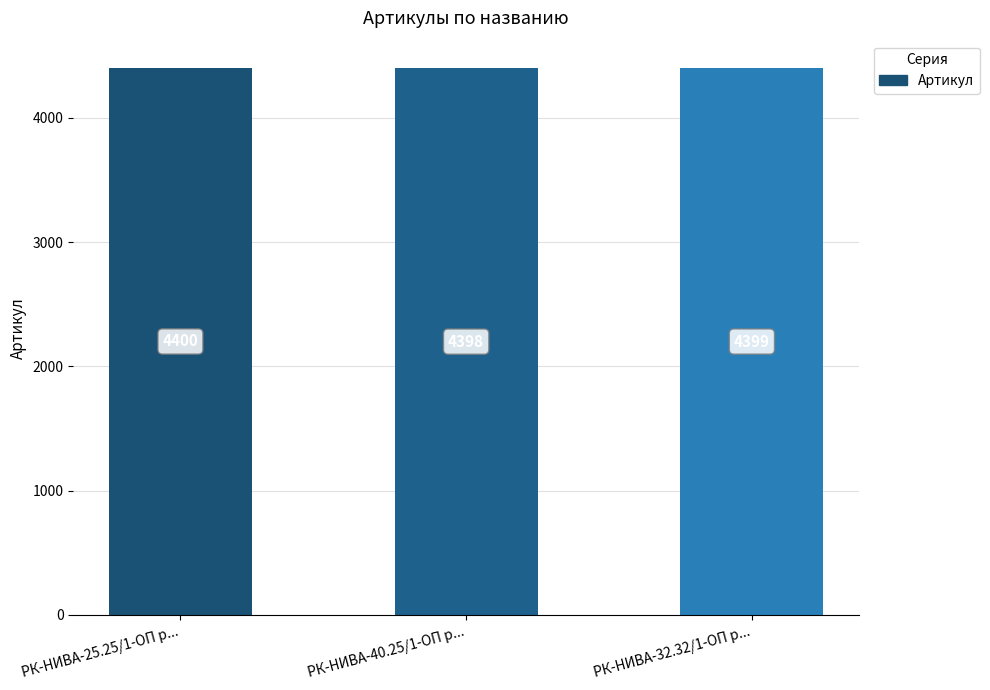

What is the ratio of the value at РК-НИВА-25.25/1-ОП р... to the value at РК-НИВА-40.25/1-ОП р...?

1.0